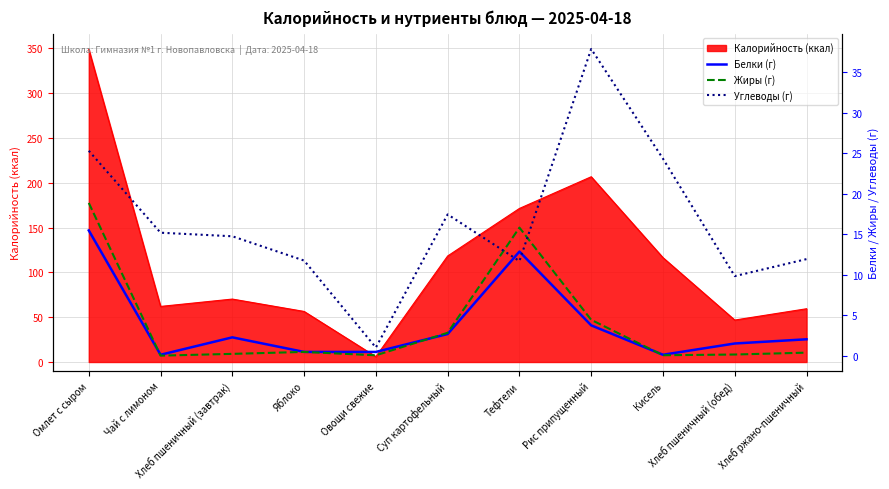

Where does the Белки (г) series first go above 2?

Омлет с сыром